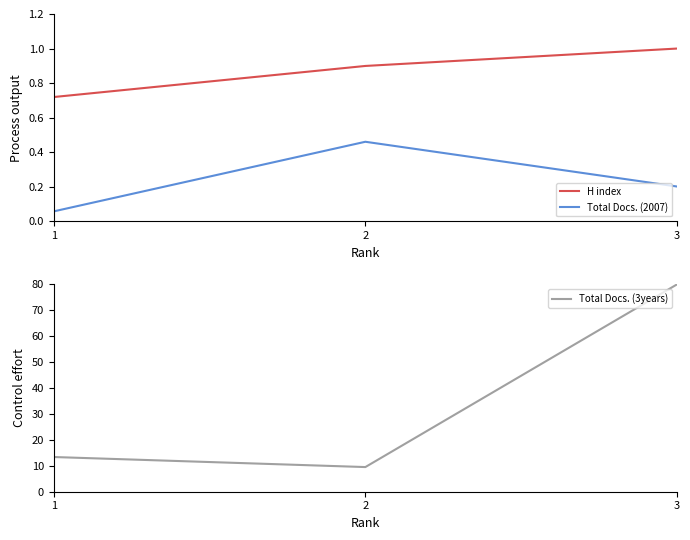

What is the difference between the H index values at 2 and 1?

0.2